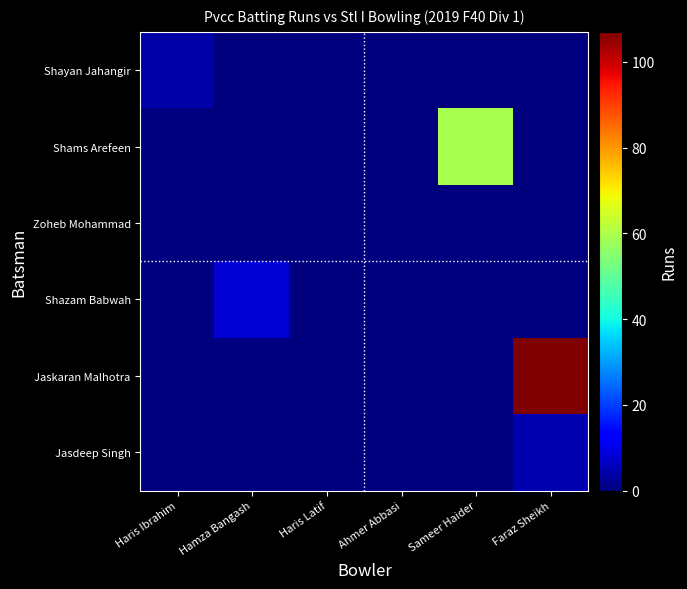

Reading right to left, transcribe all the data shown in this chart.

Shayan Jahangir: Faraz Sheikh=0	Sameer Haider=0	Ahmer Abbasi=0	Haris Latif=0	Hamza Bangash=0	Haris Ibrahim=4
Shams Arefeen: Faraz Sheikh=0	Sameer Haider=59	Ahmer Abbasi=0	Haris Latif=0	Hamza Bangash=0	Haris Ibrahim=0
Zoheb Mohammad: Faraz Sheikh=0	Sameer Haider=0	Ahmer Abbasi=0	Haris Latif=0	Hamza Bangash=0	Haris Ibrahim=0
Shazam Babwah: Faraz Sheikh=0	Sameer Haider=0	Ahmer Abbasi=0	Haris Latif=0	Hamza Bangash=8	Haris Ibrahim=0
Jaskaran Malhotra: Faraz Sheikh=107	Sameer Haider=0	Ahmer Abbasi=0	Haris Latif=0	Hamza Bangash=0	Haris Ibrahim=0
Jasdeep Singh: Faraz Sheikh=5	Sameer Haider=0	Ahmer Abbasi=0	Haris Latif=0	Hamza Bangash=0	Haris Ibrahim=0